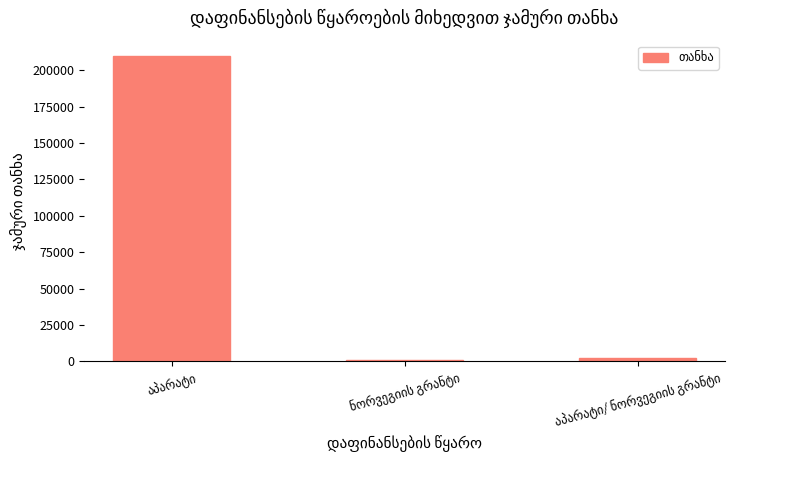

What is the average value?

71059.1